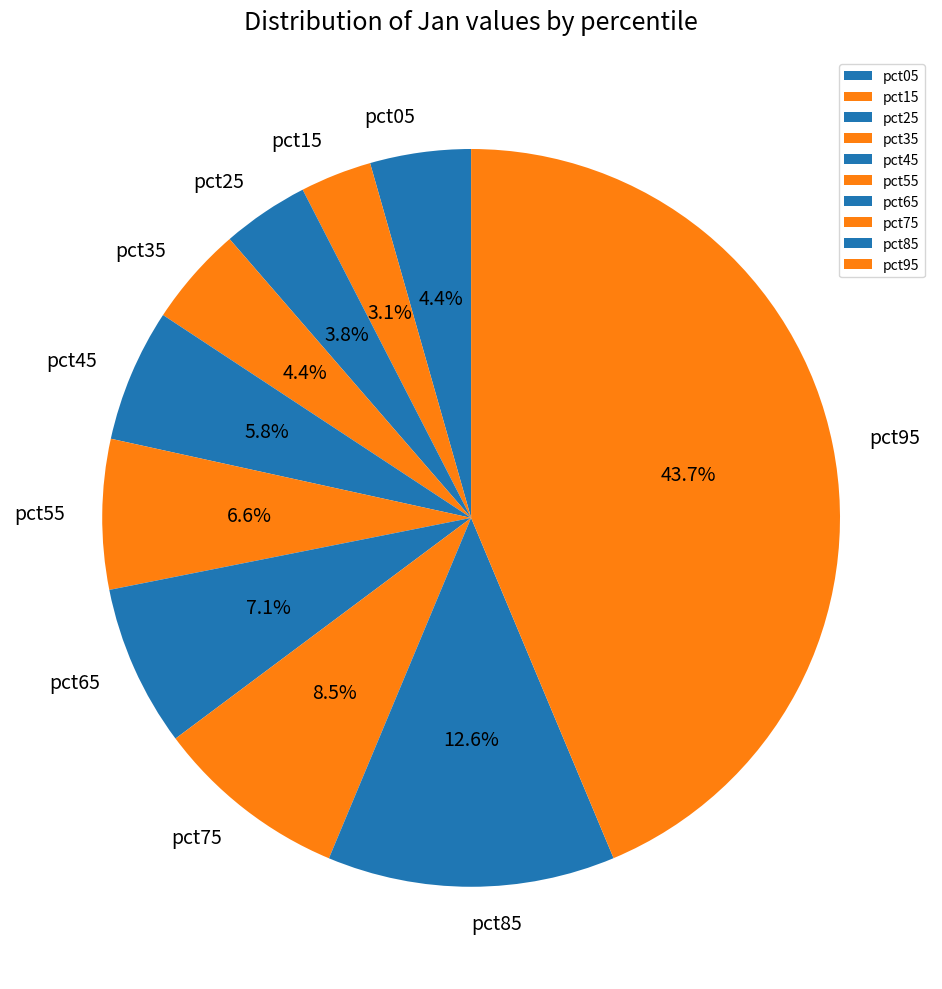

The pct45 slice represents 6% of the pie. True or false?

True